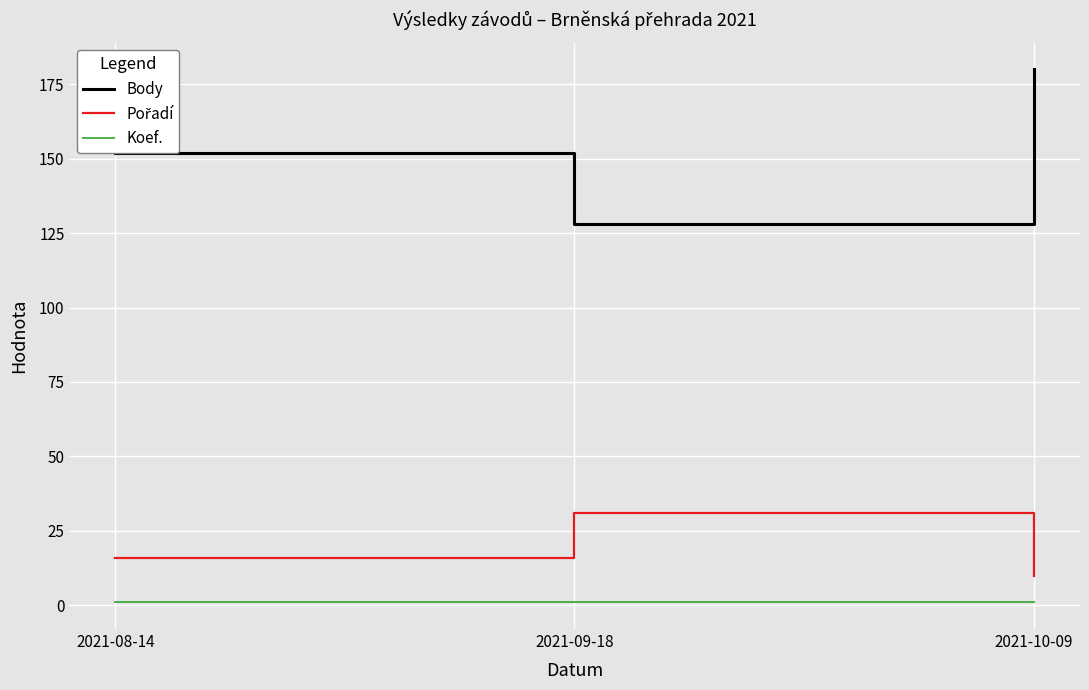

What is the total value across all series at 2021-10-09?

191